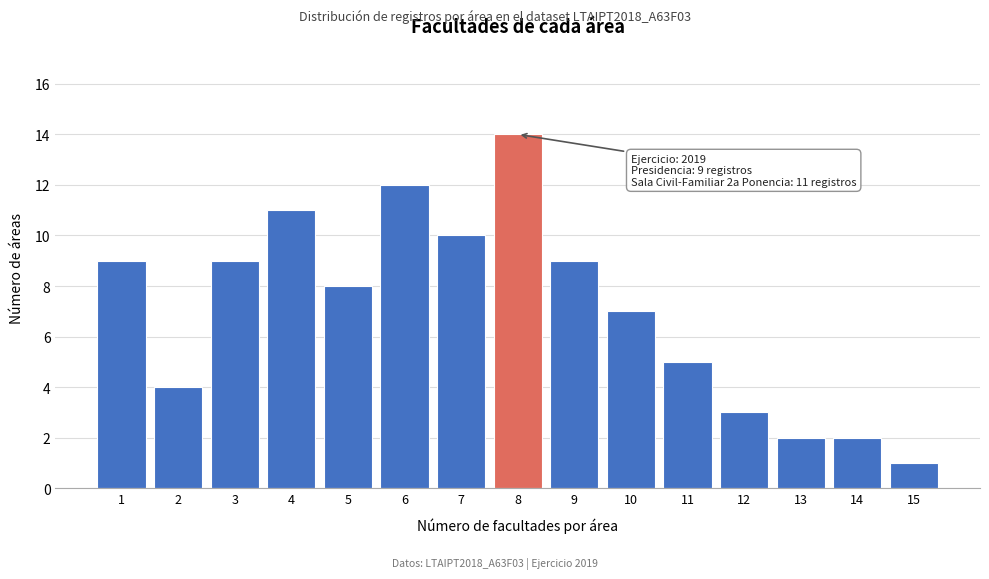

Reading left to right, extract all data points from this chart.

9	4	9	11	8	12	10	14	9	7	5	3	2	2	1